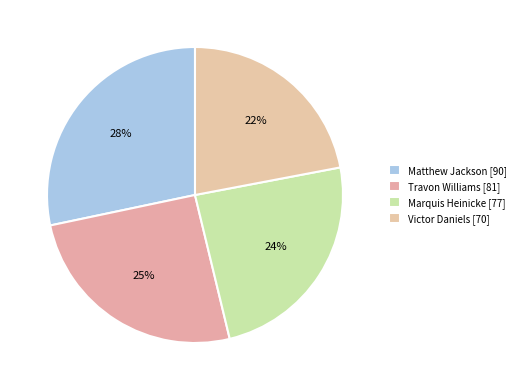

Approximately how many times larger is the value at Matthew Jackson compared to Marquis Heinicke?

1.2